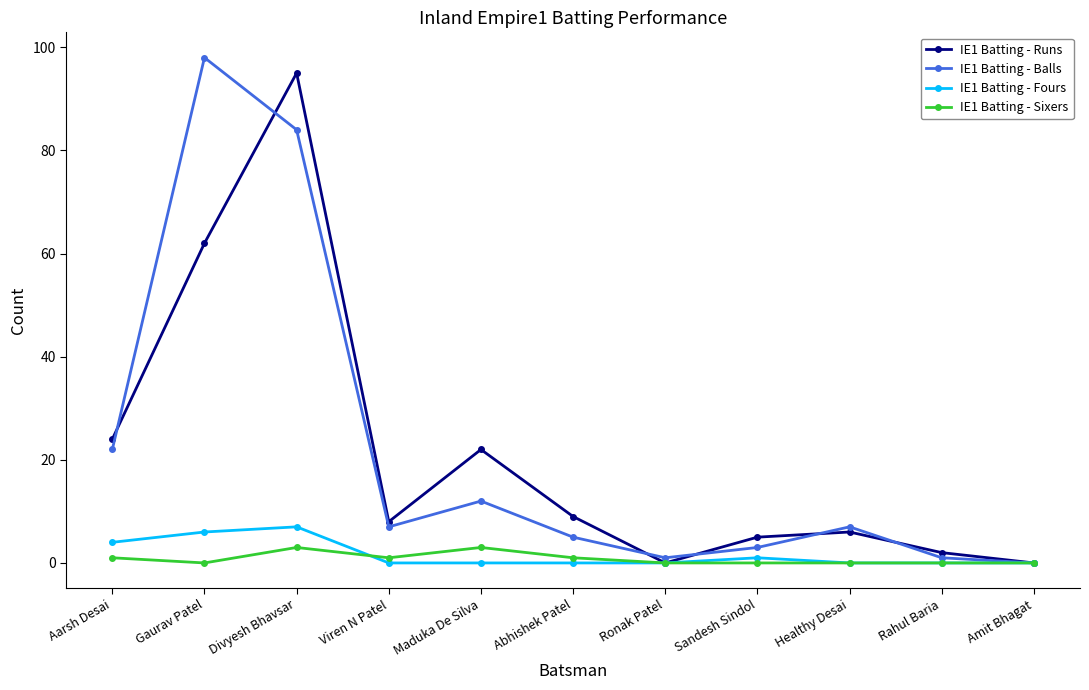

Where is the first local minimum for IE1 Batting - Balls?

Viren N Patel